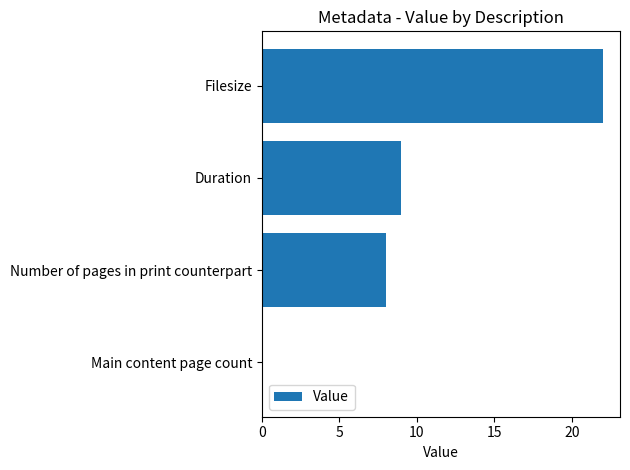

What is the change in value from Main content page count to Filesize?

+22